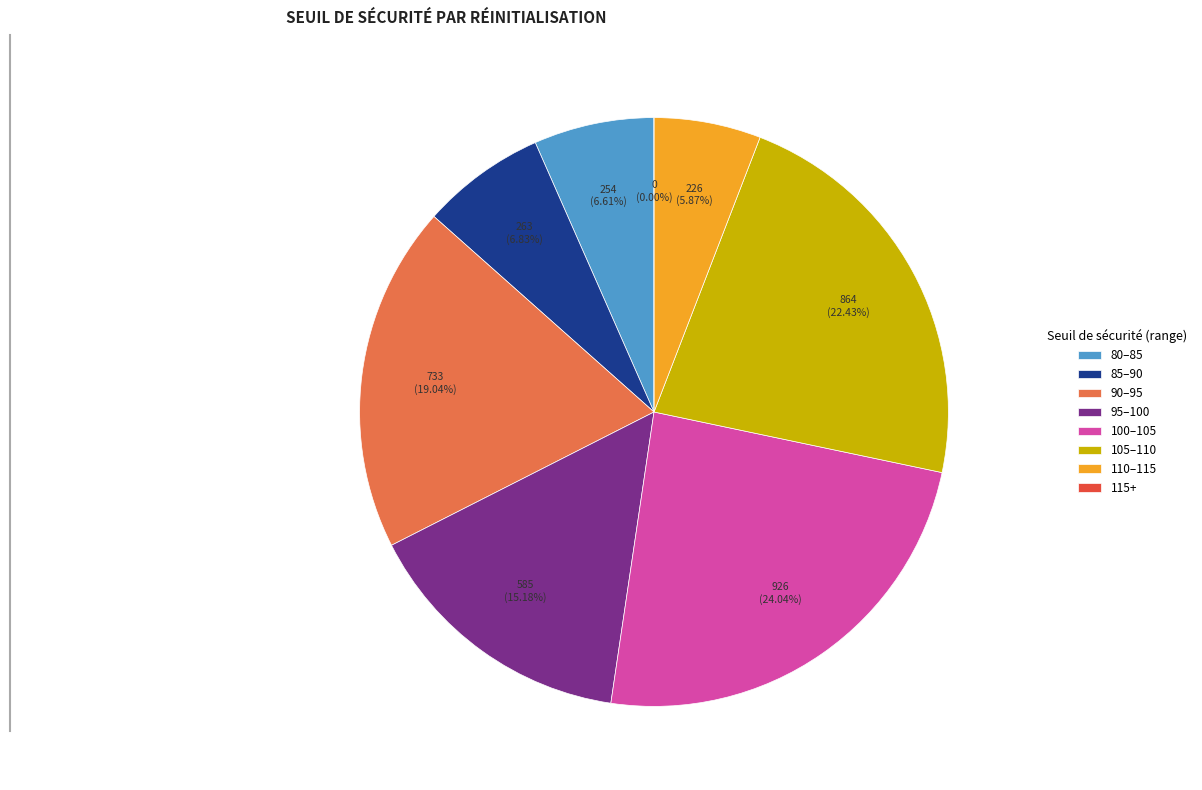

The 96.486 slice represents 11% of the pie. True or false?

False